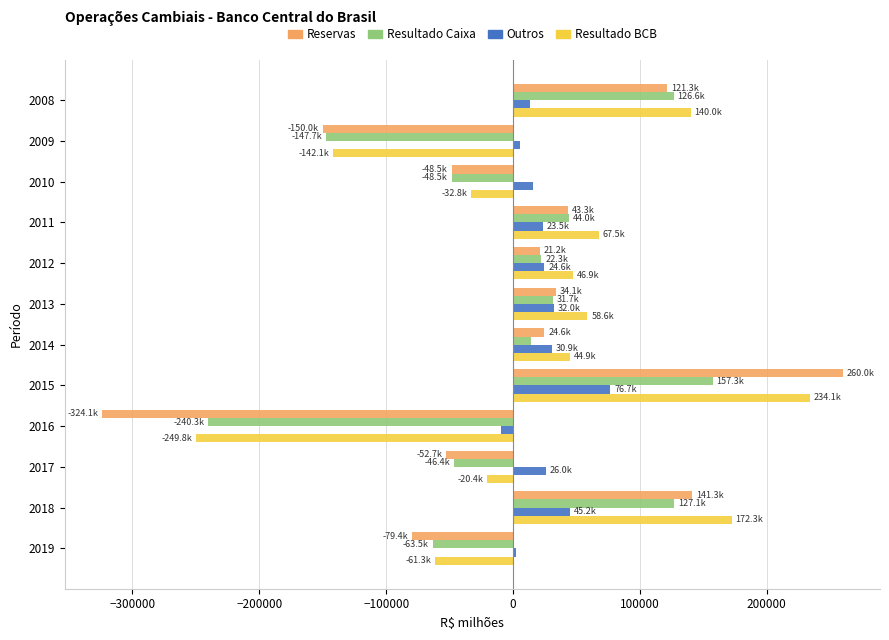

Which series has the largest range (max minus min)?

Reservas